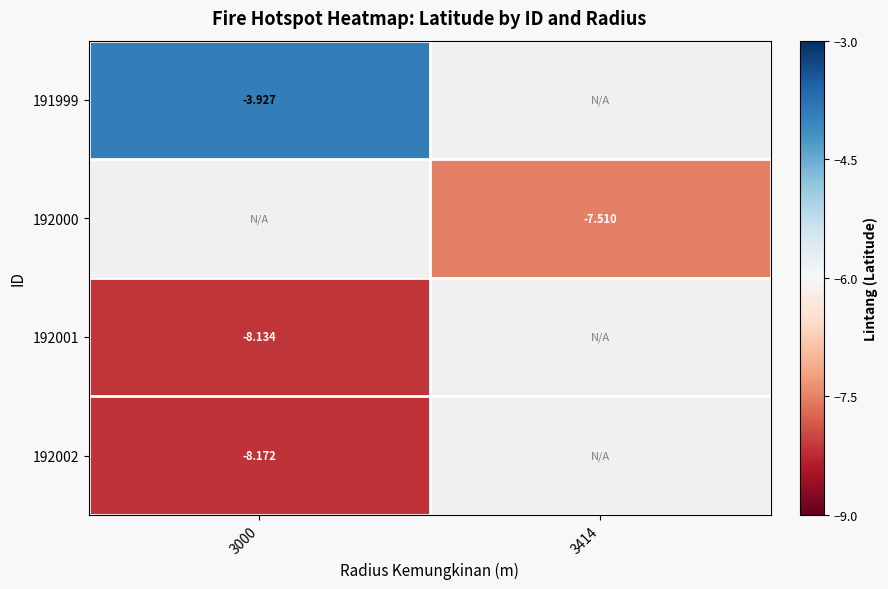

At which category does the chart reach its minimum across all series?

3000